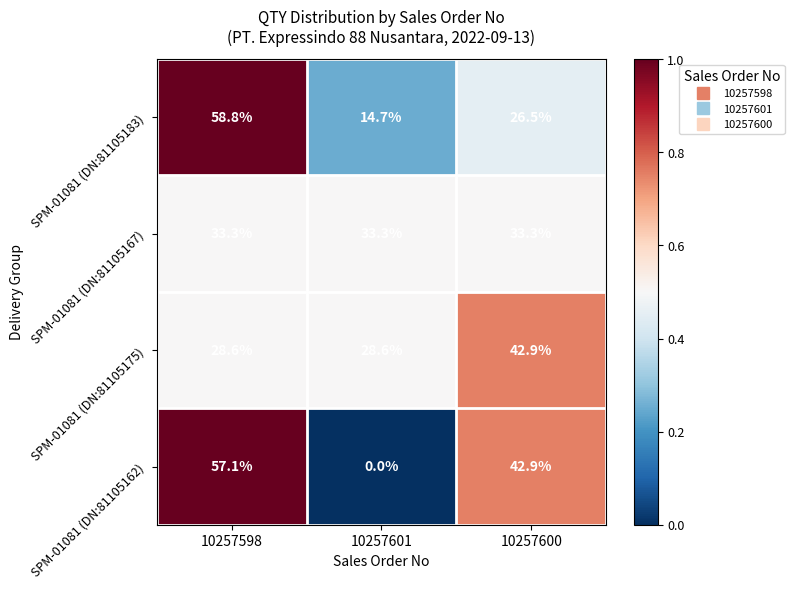

Reading right to left, list all the values displayed in this chart.

SPM-01081 (DN:81105183): 26.5	14.7	58.8
SPM-01081 (DN:81105167): 33.3	33.3	33.3
SPM-01081 (DN:81105175): 42.9	28.6	28.6
SPM-01081 (DN:81105162): 42.9	0.0	57.1